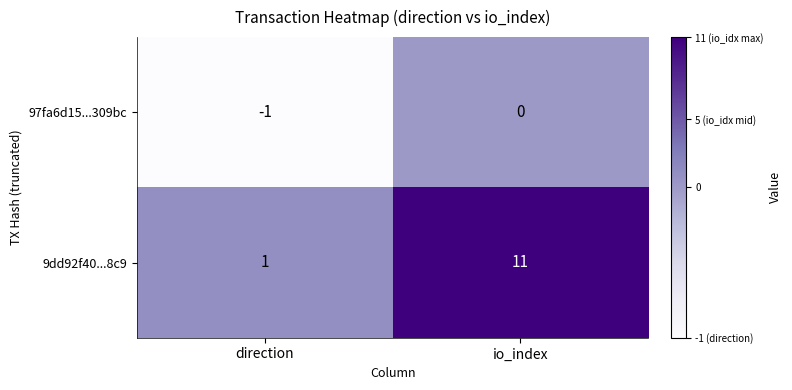

Is it true that 9dd92f40...8c9 equals 15 at io_index?

False